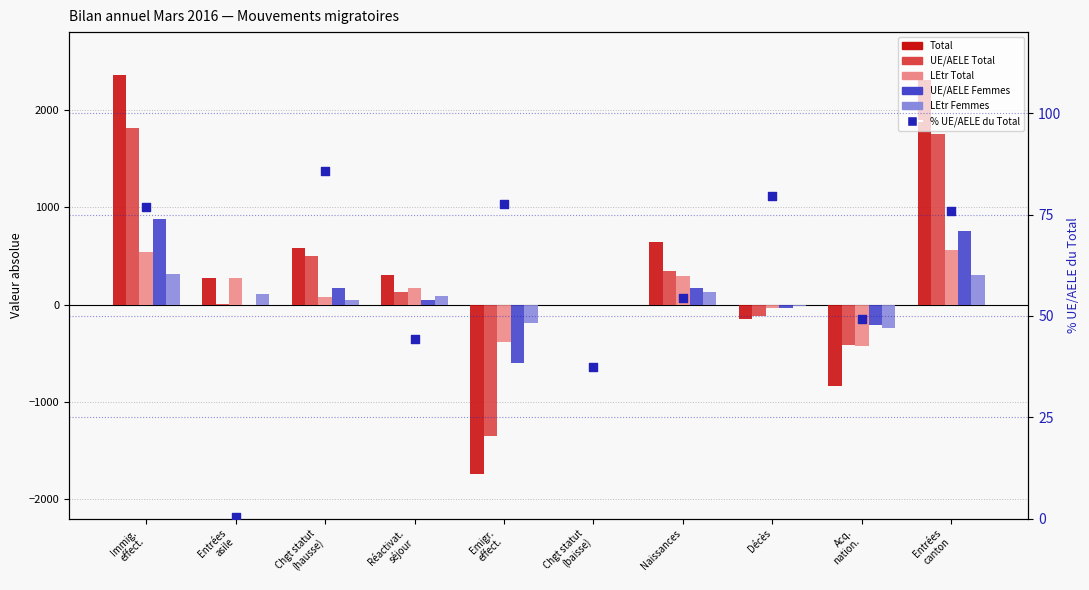

Is the value of UE/AELE Total at Entrées
asile greater than the value of UE/AELE Femmes at Acq.
nation.?

Yes